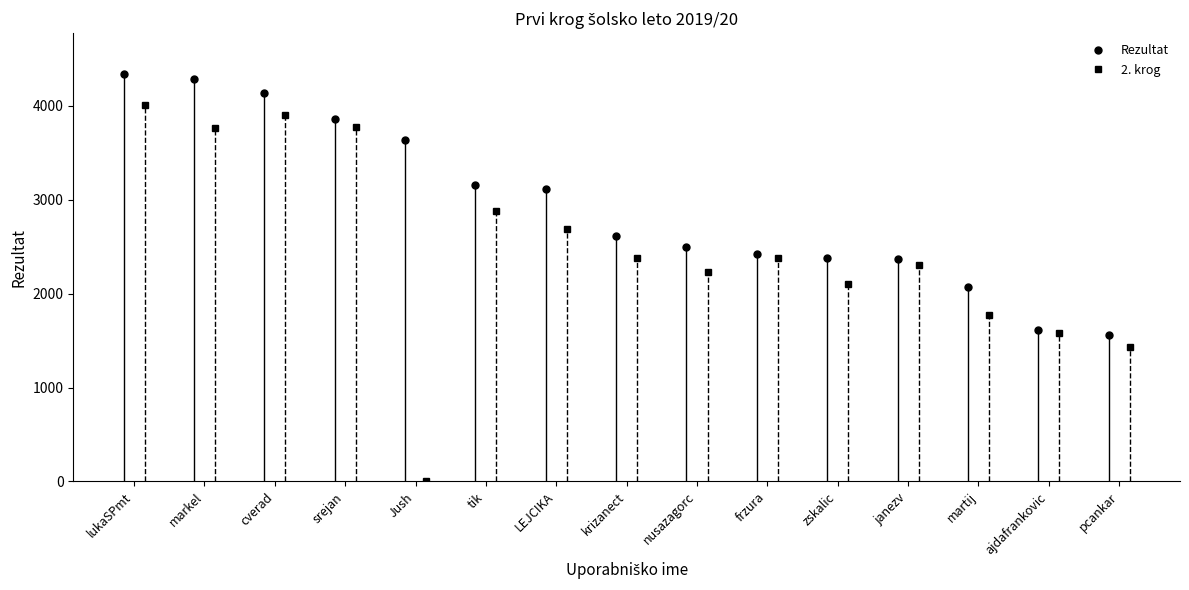

True or false: 2. and Rezultat cross at least once.

False